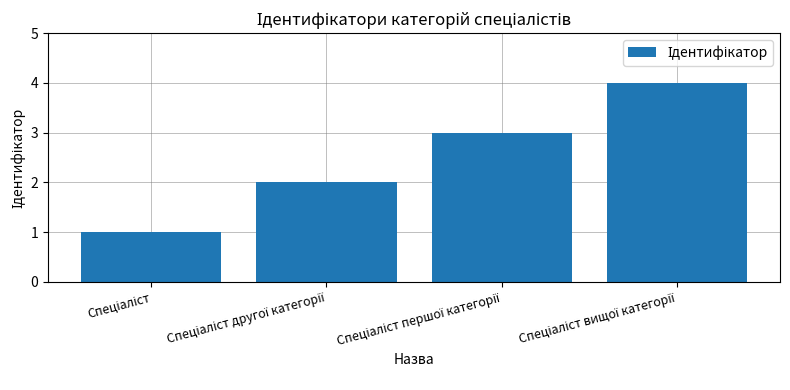

What is the sum of all values?

10